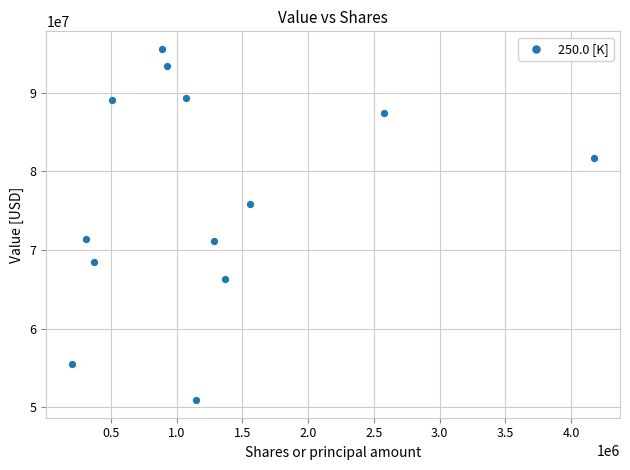

What is the range of Y values (max minus min)?

44697000